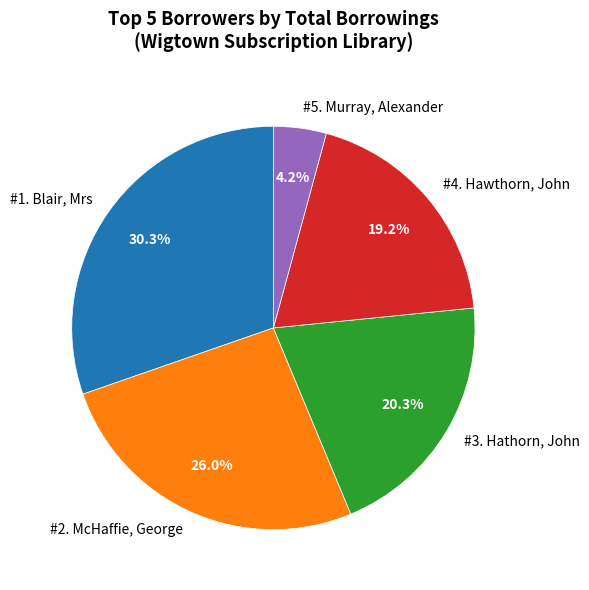

Is there a majority slice in this chart?

No